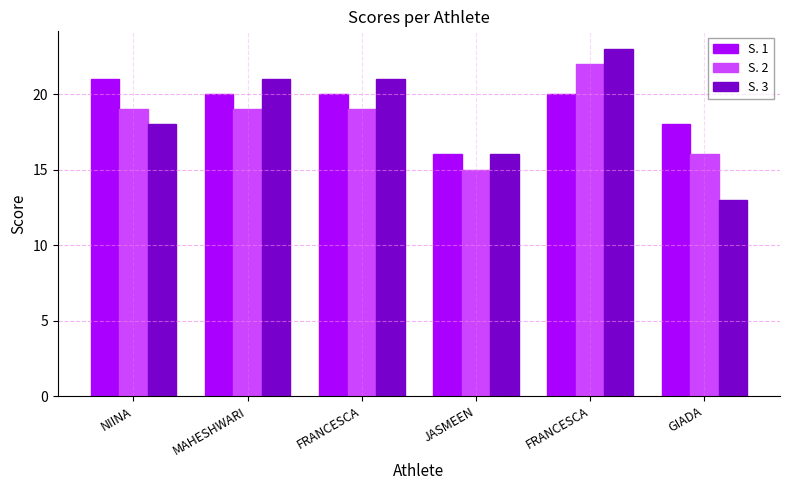

Rank the series by their average value, from lowest to highest.

S. 2, S. 3, S. 1